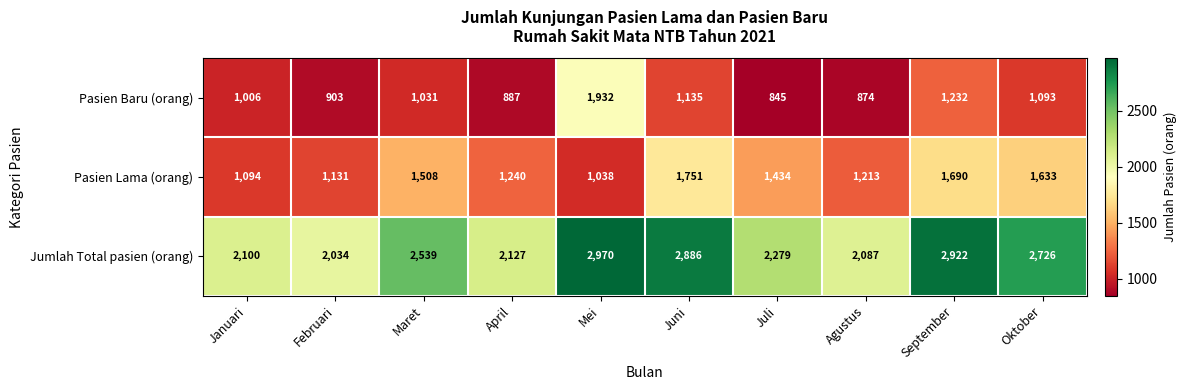

What is the difference between the maximum and minimum values in the Pasien Baru (orang) series?

1087